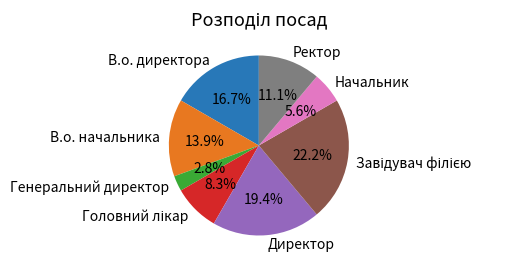

Do Генеральний директор and Начальник together represent more than half of the pie?

No